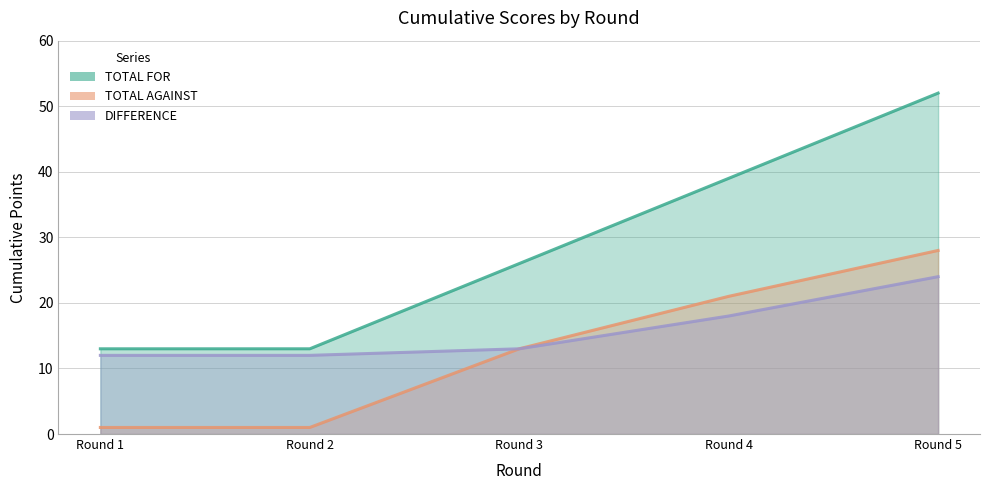

True or false: TOTAL FOR has more than 2 points higher than both neighbors.

False